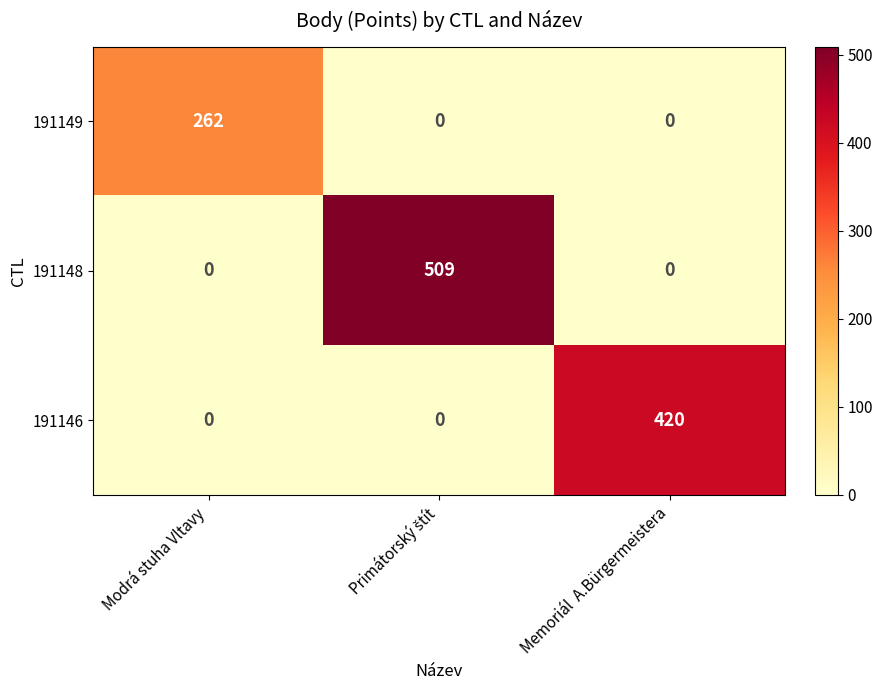

Reading left to right, what are all the values shown in this chart?

191149: 262	0	0
191148: 0	509	0
191146: 0	0	420